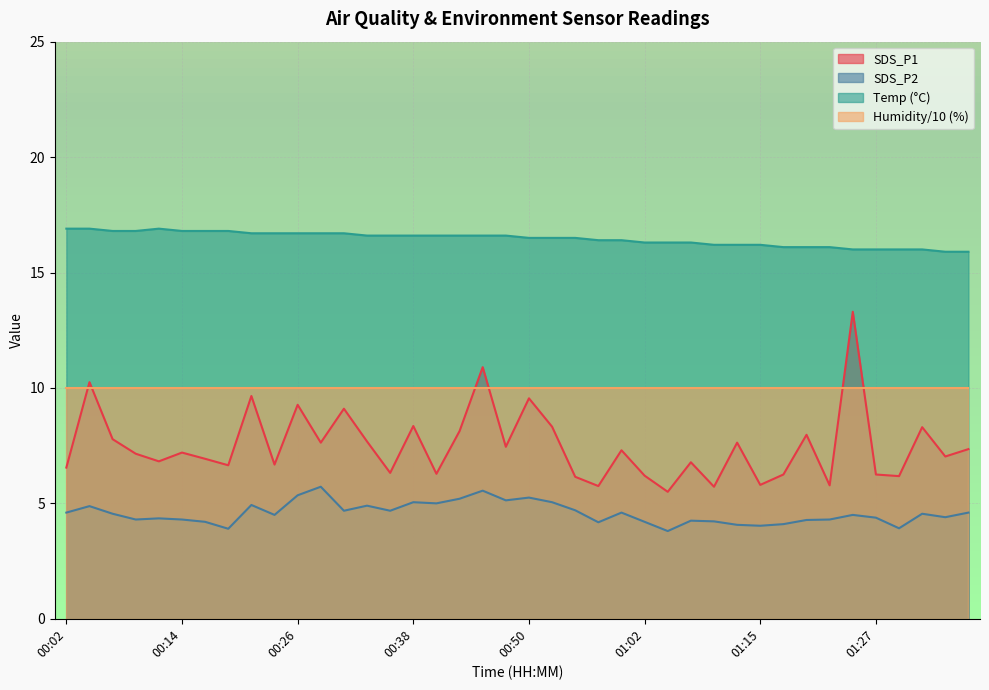

What is the total value across all series at 00:02?

38.0